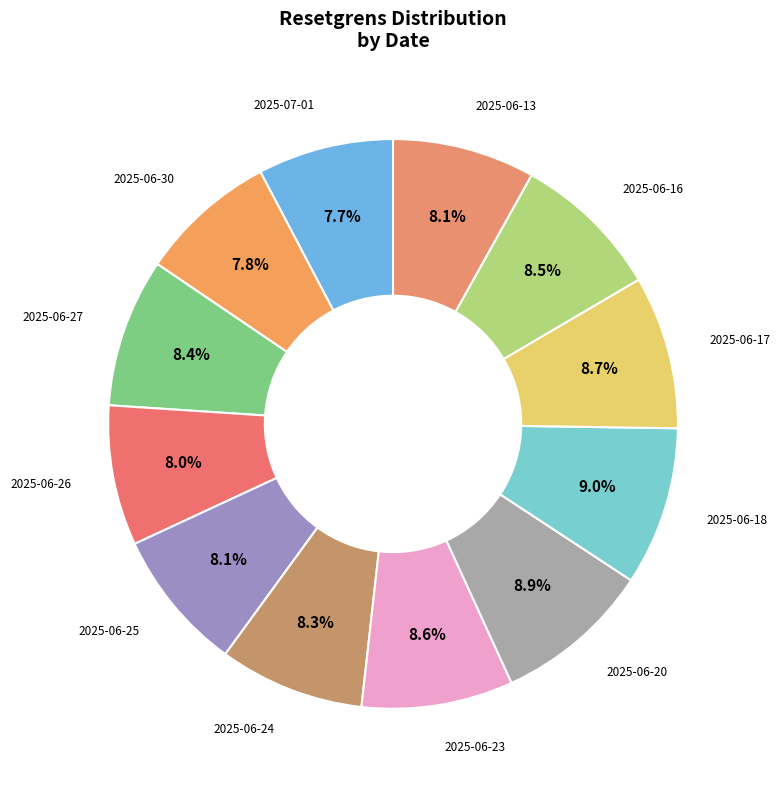

To the nearest percent, what is the average slice percentage?

8%